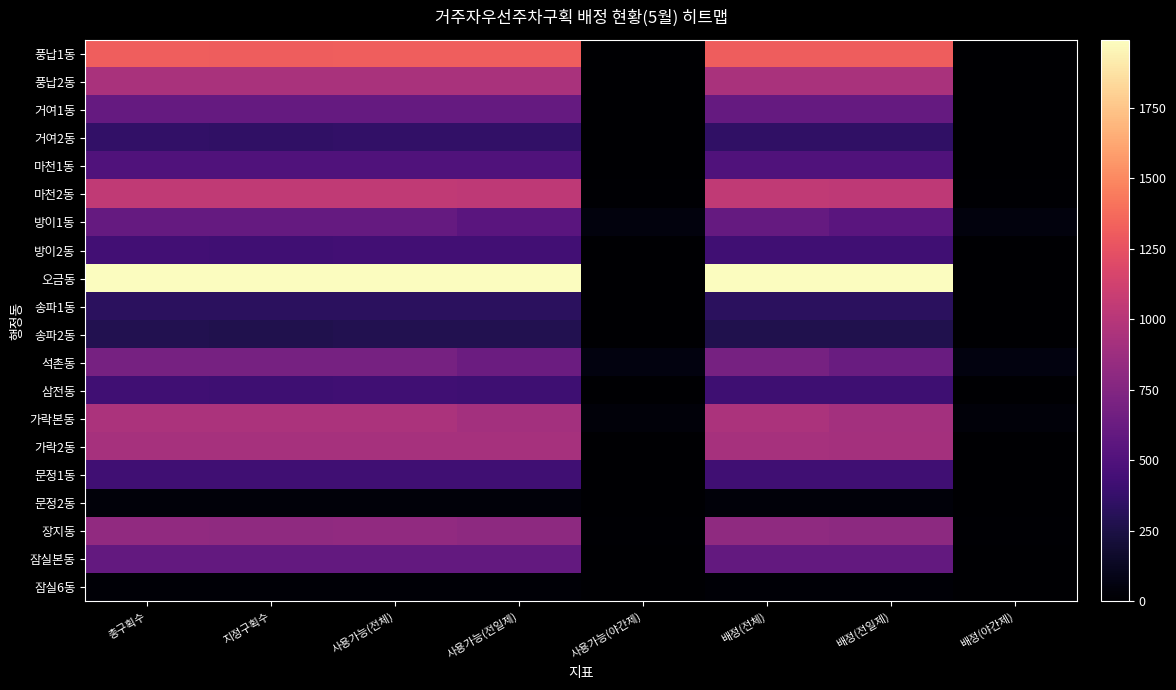

Between 사용가능(전일제) and 사용가능(전체), which is larger?

사용가능(전일제)